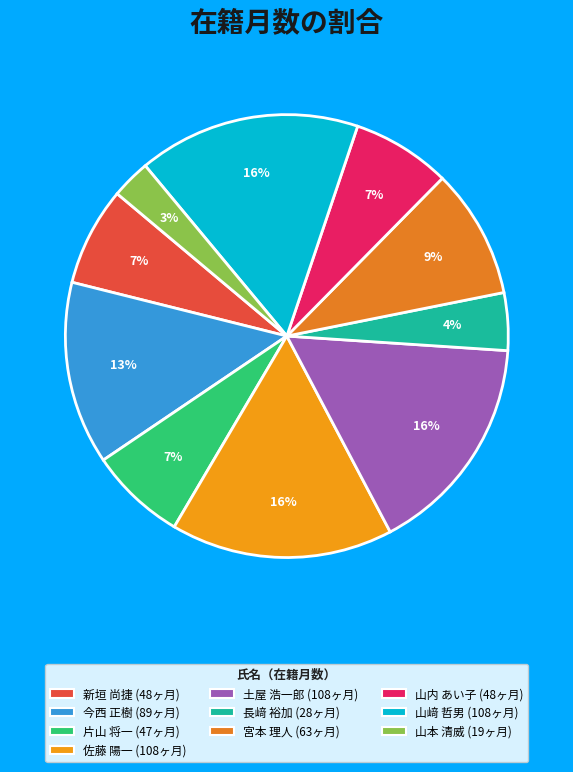

Rank the categories by value from highest to lowest.

佐藤 陽一, 土屋 浩一郎, 山﨑 哲男, 今西 正樹, 宮本 理人, 新垣 尚捷, 山内 あい子, 片山 将一, 長﨑 裕加, 山本 清威